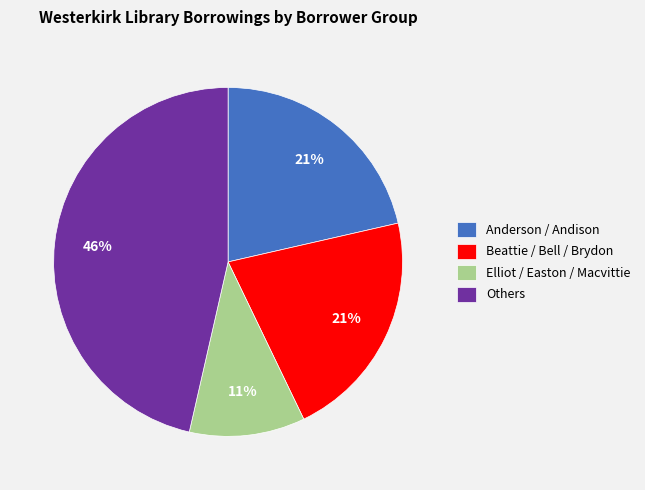

What percentage is the Beattie / Bell / Brydon slice, to the nearest percent?

21%